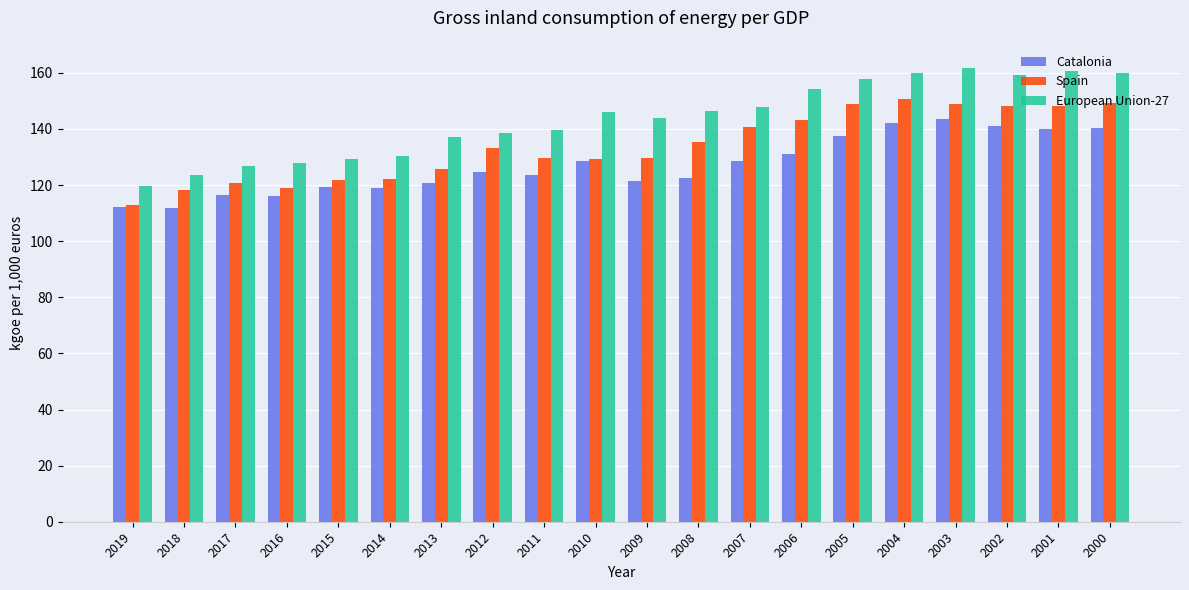

Is it true that Catalonia equals 128.5 at 2007?

True